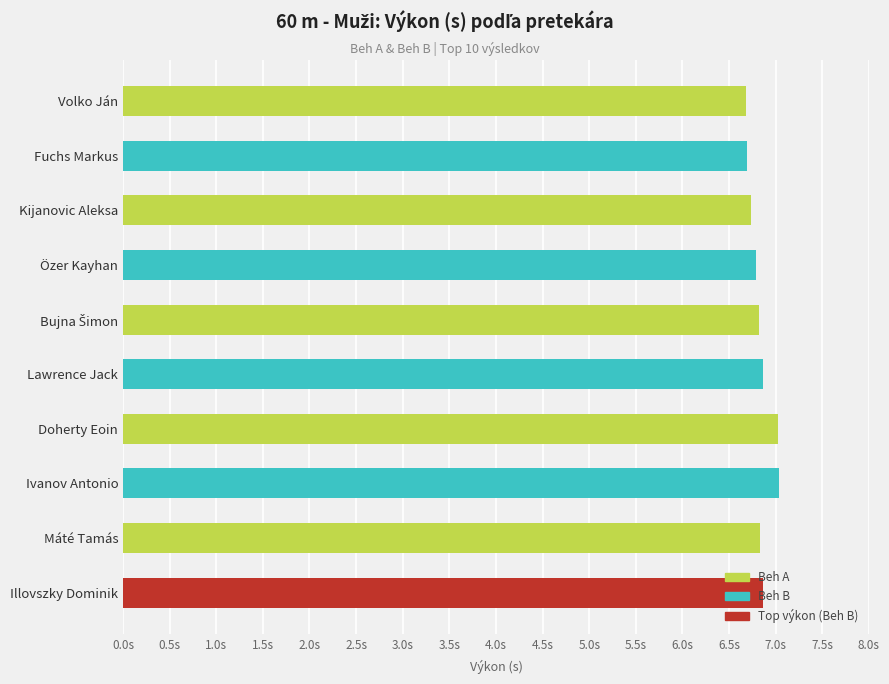

Does the chart contain any negative values?

No